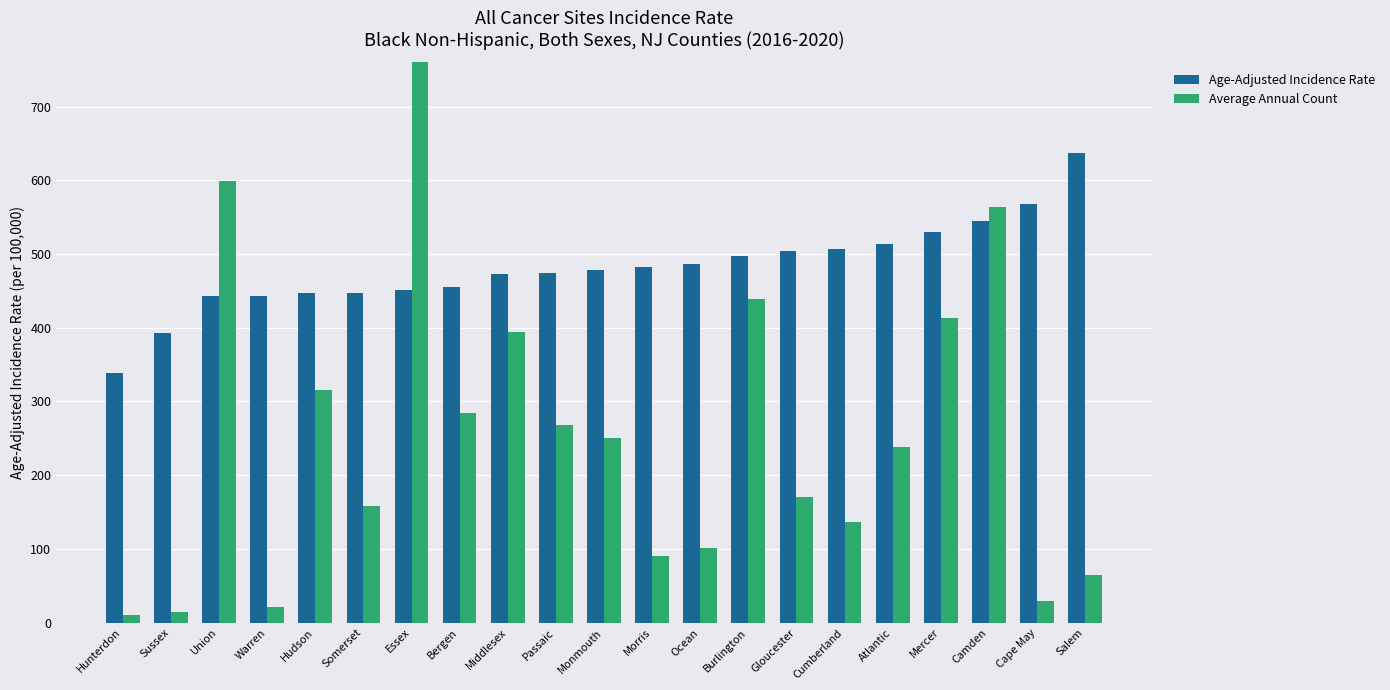

Which series has the largest range (max minus min)?

Average Annual Count